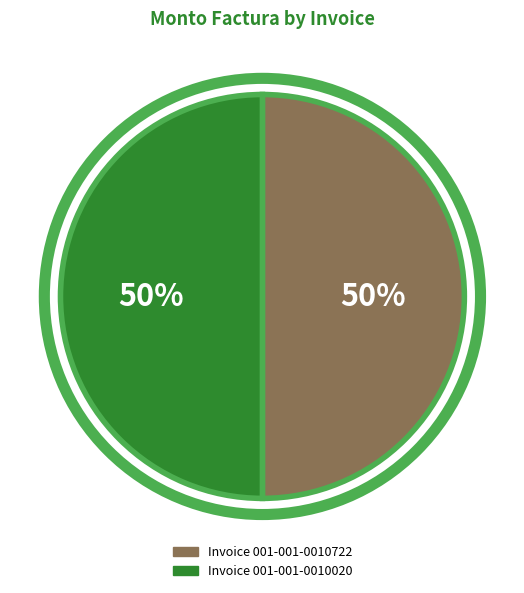

To the nearest percent, what is the average slice percentage?

50%